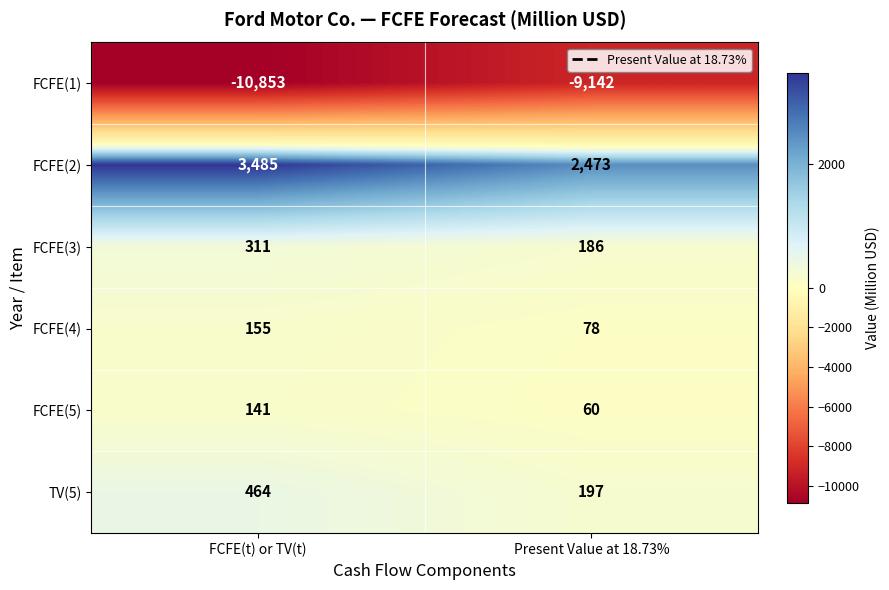

What is the sum of the FCFE(2) values at FCFE(t) or TV(t) and Present Value at 18.73%?

5958